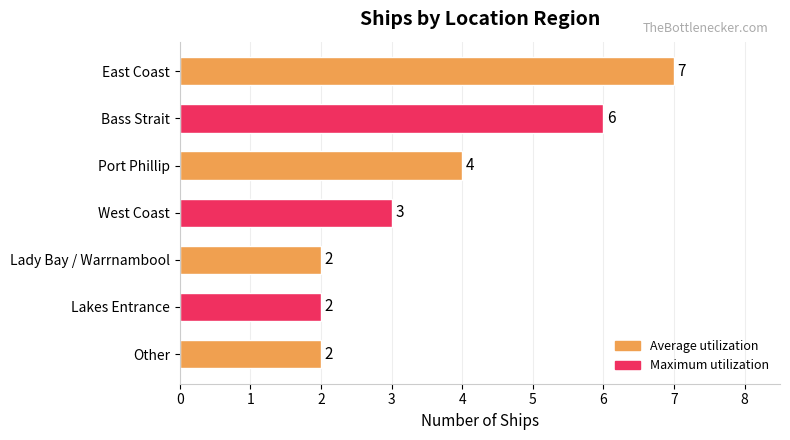

How many values are between 2 and 6?

6